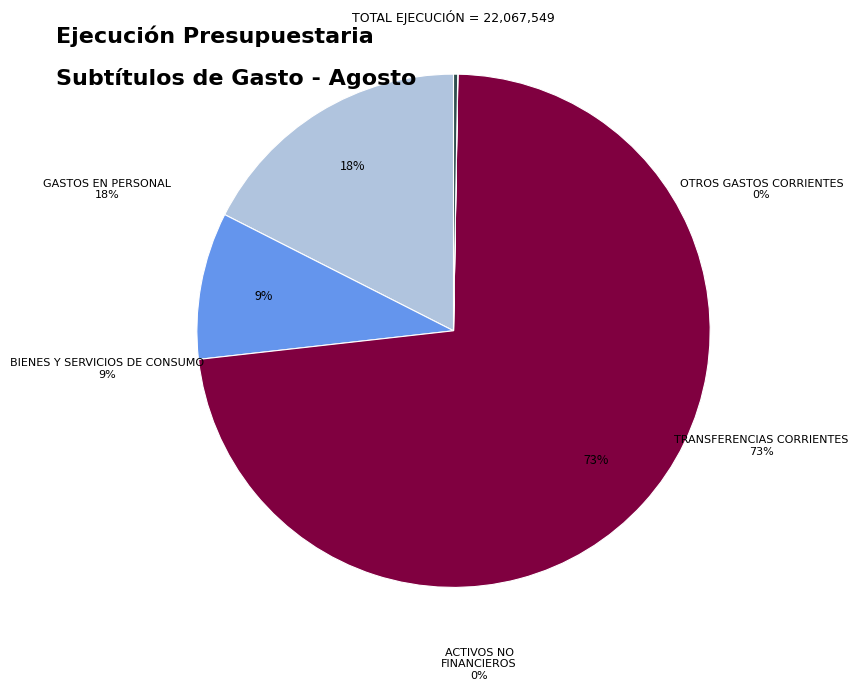

Which category has the smallest portion of the pie?

OTROS GASTOS CORRIENTES